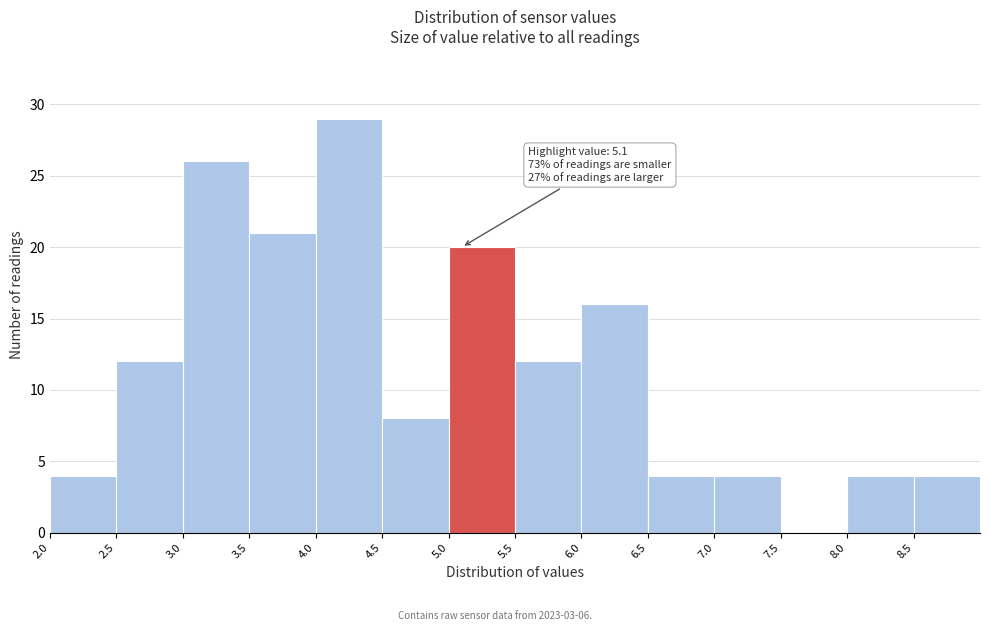

Which range on the x-axis has the tallest bar?

4.0 to 4.5